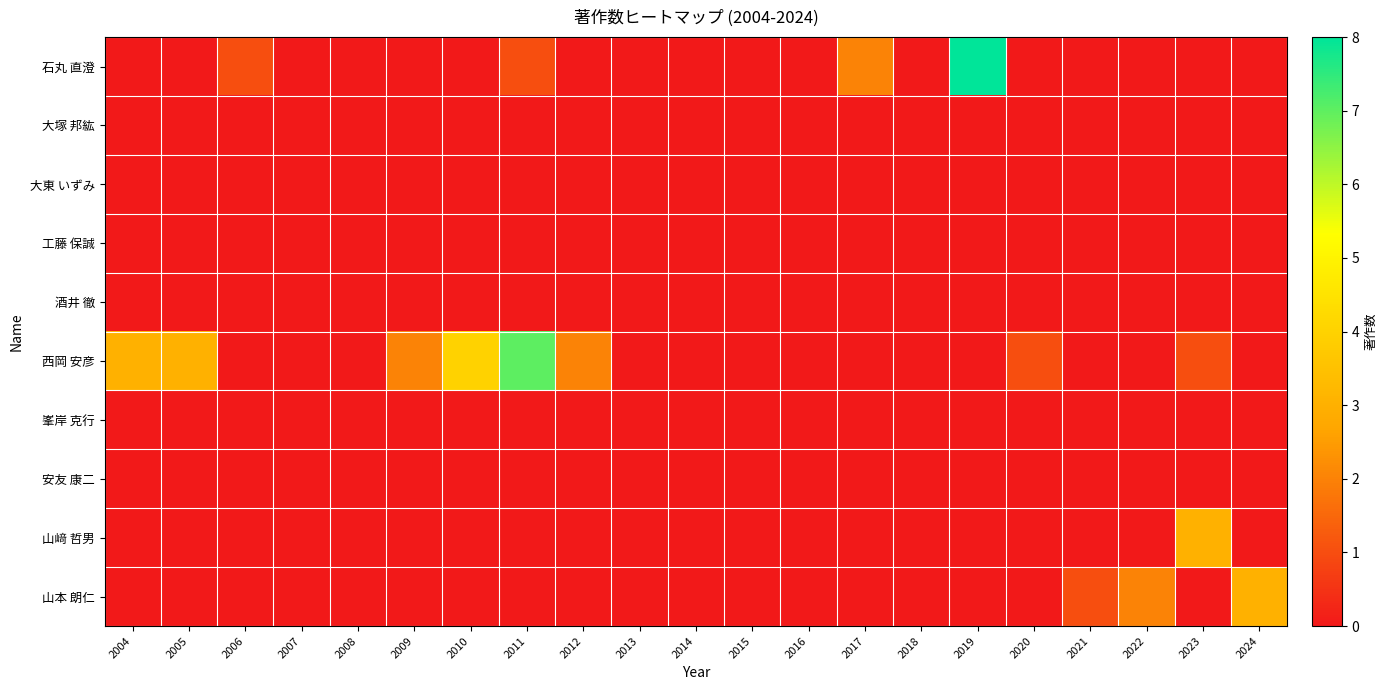

List the series in order of their peak value, highest first.

石丸 直澄, 西岡 安彦, 山﨑 哲男, 山本 朗仁, 大塚 邦紘, 大東 いずみ, 工藤 保誠, 酒井 徹, 峯岸 克行, 安友 康二